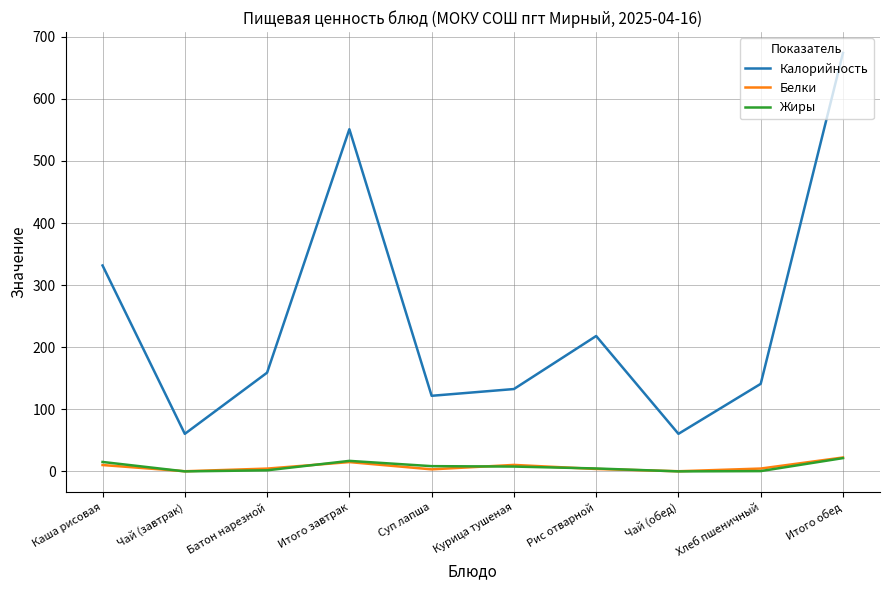

What is the difference between the second highest and second lowest values in the Жиры series?

16.9